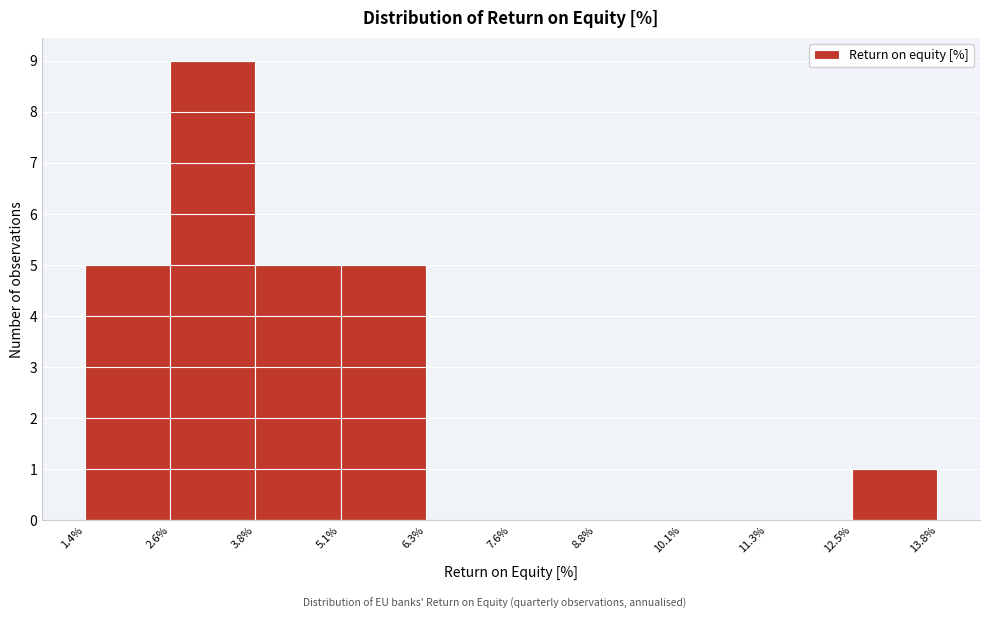

Which range on the x-axis has the tallest bar?

2.6% to 3.8%